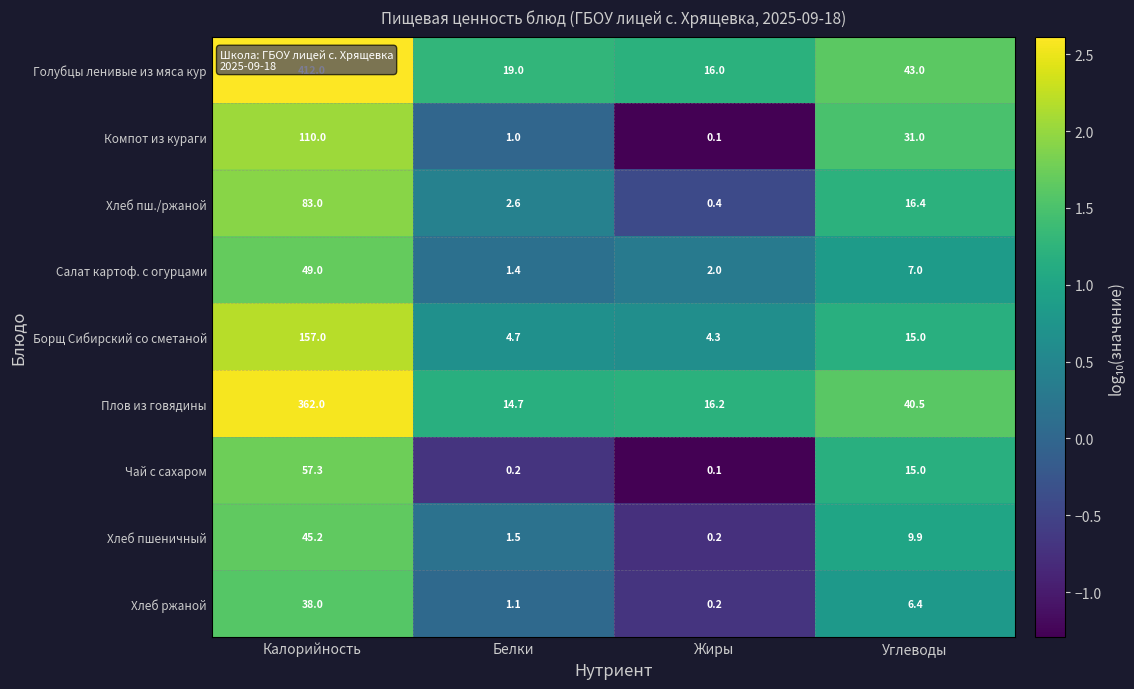

What is the maximum value shown in the chart?

412.0